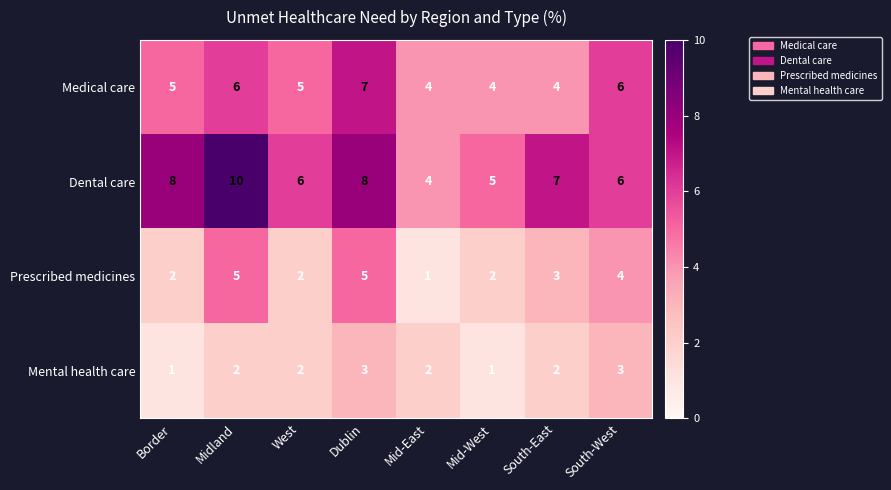

Which series has the largest total across all categories?

Dental care